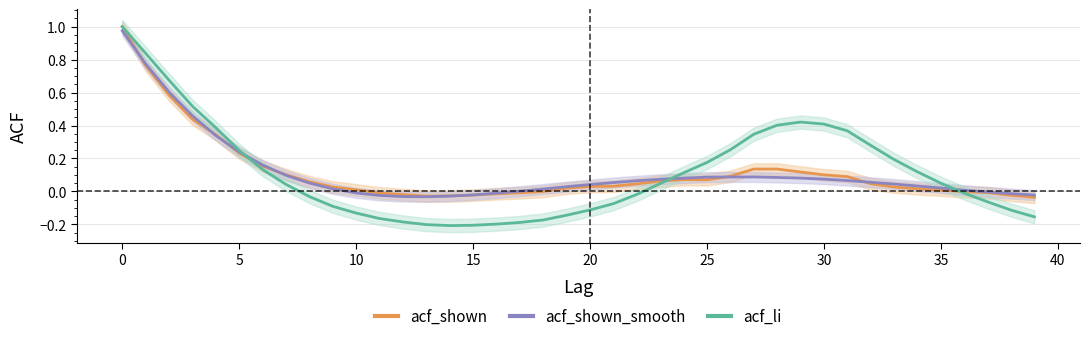

Between 22 and 31, which is larger?

31